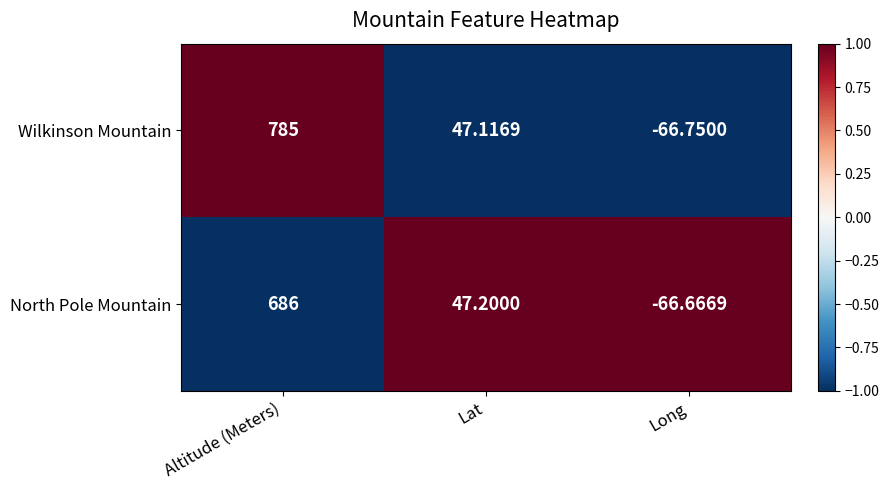

Which category has the highest value across all series?

Altitude (Meters)